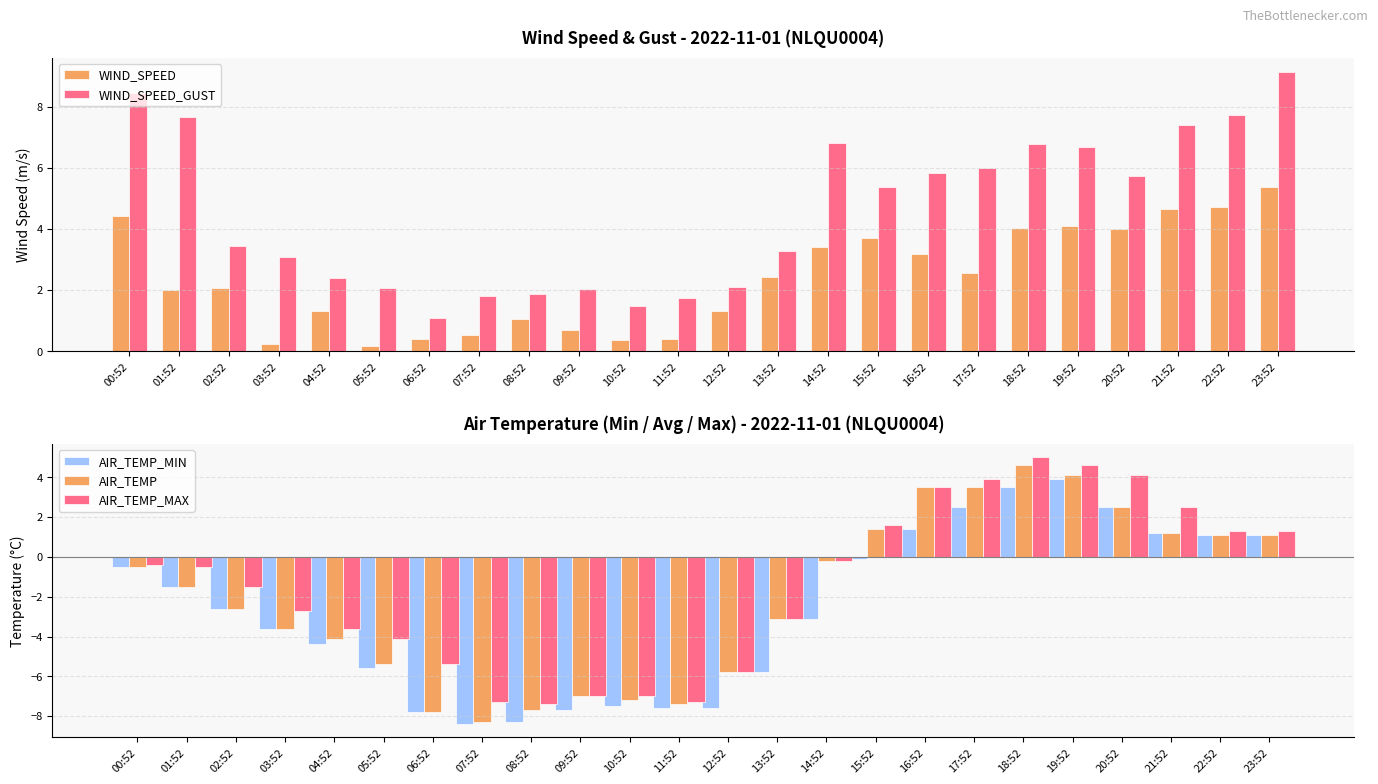

The AIR_TEMP series shows -0.5 at 00:52. True or false?

True